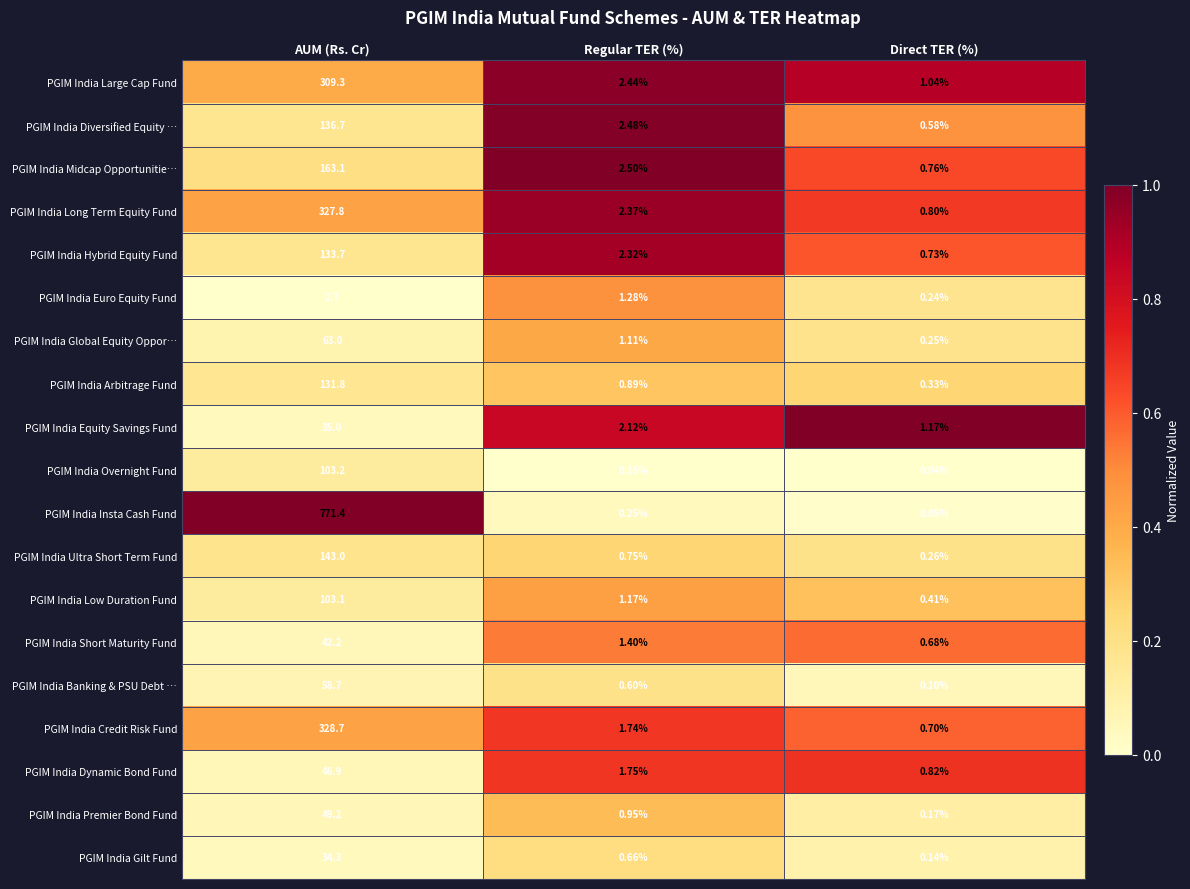

List the series in order of their peak value, lowest first.

PGIM India Euro Equity Fund, PGIM India Gilt Fund, PGIM India Equity Savings Fund, PGIM India Short Maturity Fund, PGIM India Dynamic Bond Fund, PGIM India Premier Bond Fund, PGIM India Banking & PSU Debt …, PGIM India Global Equity Oppor…, PGIM India Low Duration Fund, PGIM India Overnight Fund, PGIM India Arbitrage Fund, PGIM India Hybrid Equity Fund, PGIM India Diversified Equity …, PGIM India Ultra Short Term Fund, PGIM India Midcap Opportunitie…, PGIM India Large Cap Fund, PGIM India Long Term Equity Fund, PGIM India Credit Risk Fund, PGIM India Insta Cash Fund